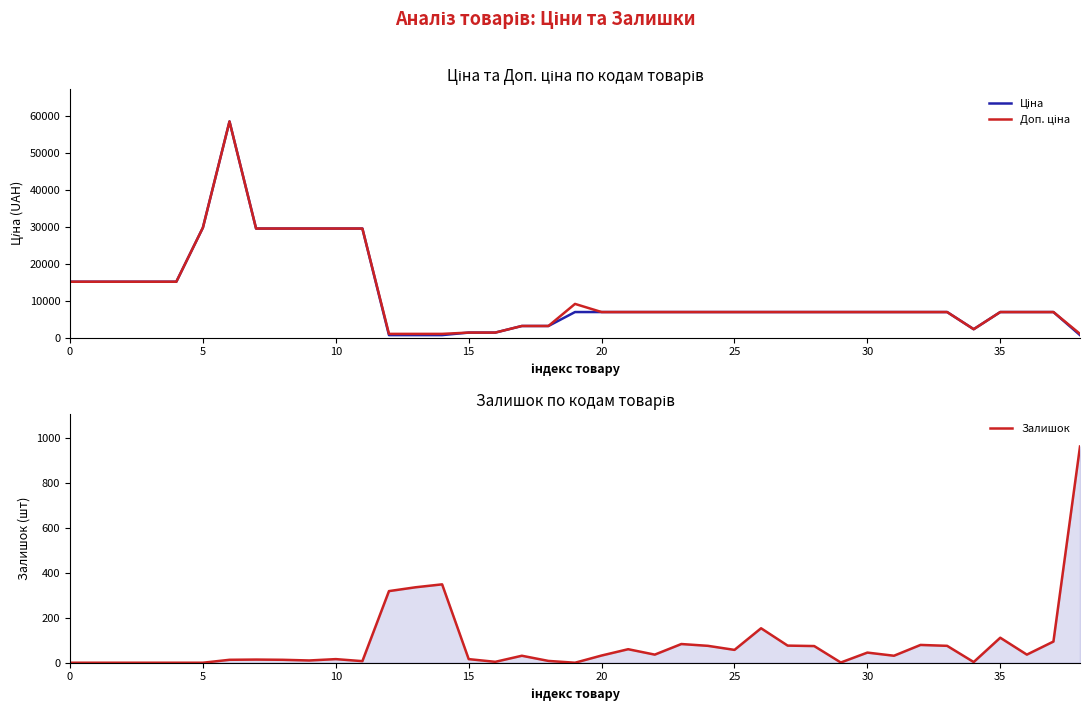

Which series has the widest spread of values?

Ціна